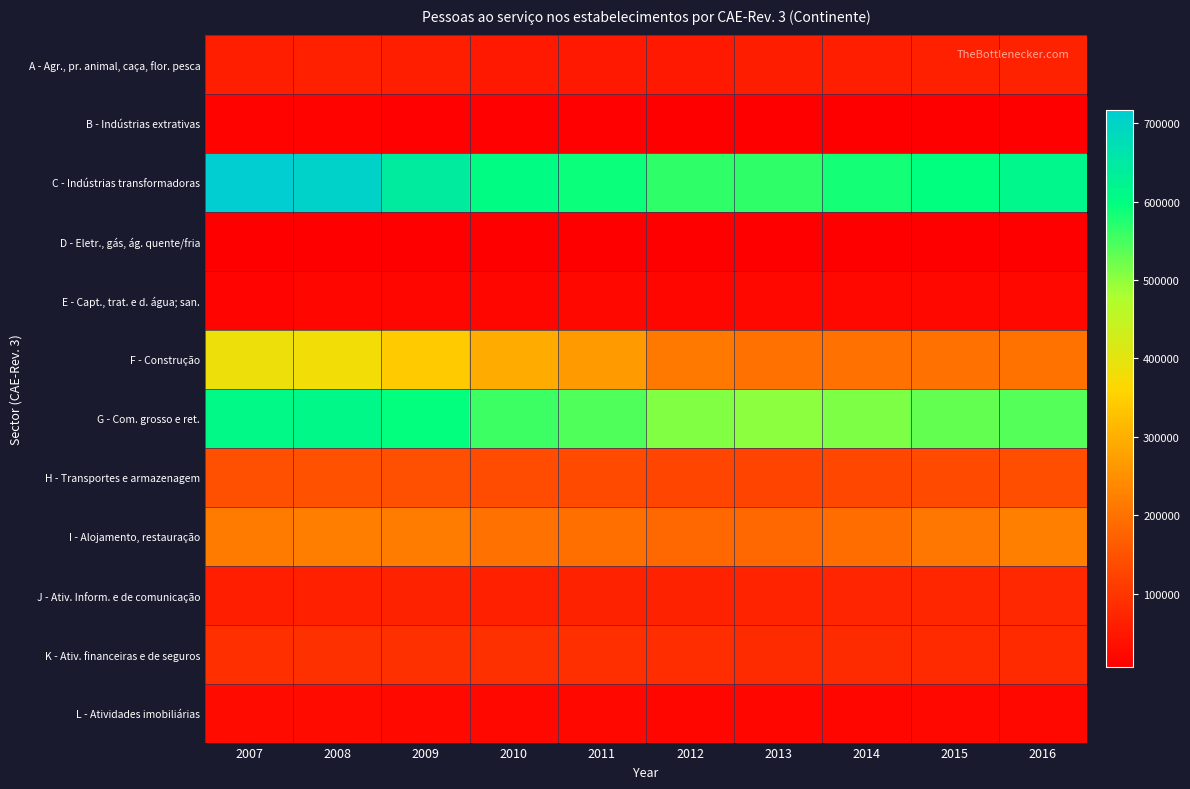

At 2007, list the series in order from largest to smallest.

C - Indústrias transformadoras, G - Com. grosso e ret., F - Construção, I - Alojamento, restauração, H - Transportes e armazenagem, K - Ativ. financeiras e de seguros, A - Agr., pr. animal, caça, flor. pesca, J - Ativ. Inform. e de comunicação, L - Atividades imobiliárias, E - Capt., trat. e d. água; san., B - Indústrias extrativas, D - Eletr., gás, ág. quente/fria